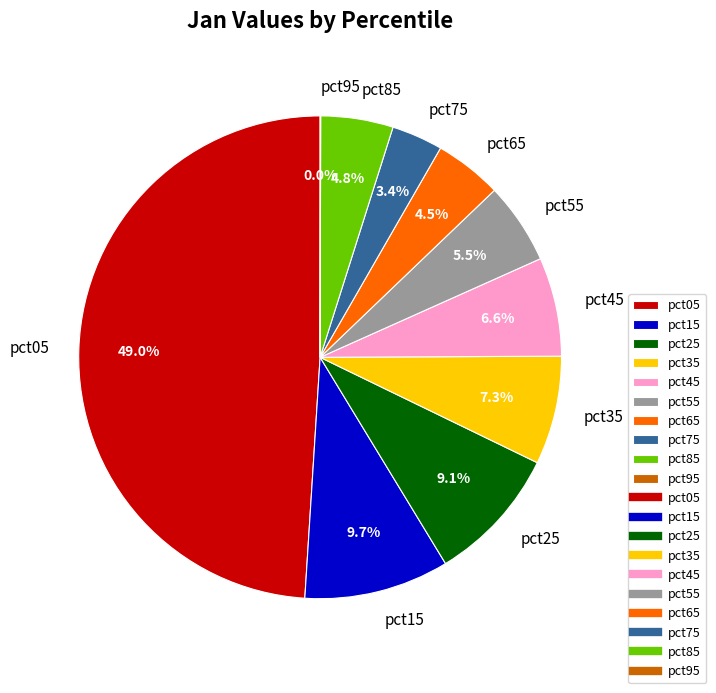

Does pct75 represent more than half of the total?

No